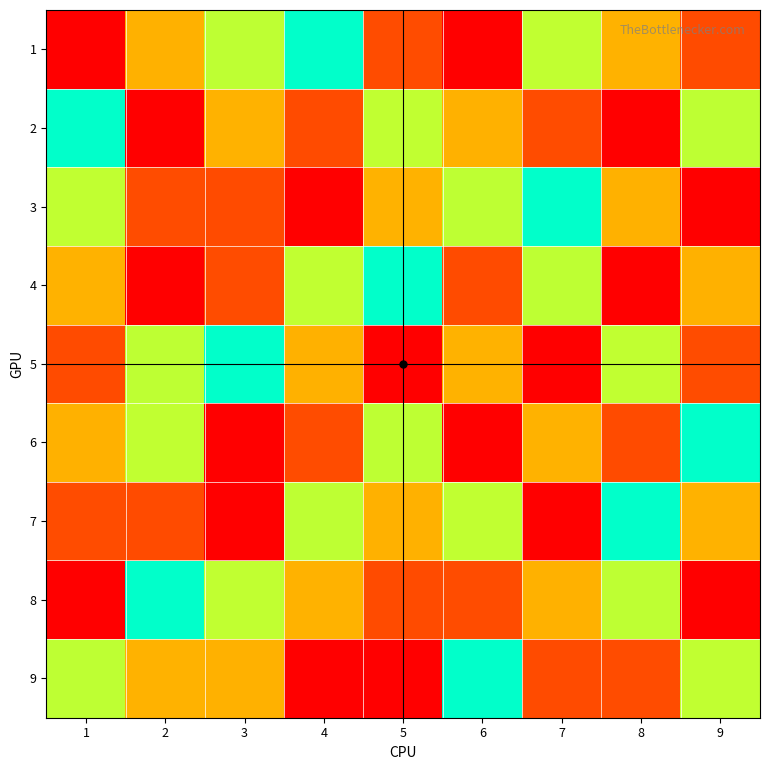

Reading left to right, transcribe all the data shown in this chart.

1: 1=9	2=7	3=4	4=5	5=2	6=1	7=6	8=3	9=8
2: 1=5	2=1	3=3	4=8	5=6	6=7	7=2	8=9	9=4
3: 1=6	2=2	3=8	4=9	5=3	6=4	7=5	8=7	9=1
4: 1=3	2=9	3=2	4=6	5=5	6=8	7=4	8=1	9=7
5: 1=8	2=4	3=5	4=7	5=1	6=3	7=9	8=6	9=2
6: 1=7	2=6	3=1	4=2	5=4	6=9	7=3	8=8	9=5
7: 1=2	2=8	3=9	4=4	5=7	6=6	7=1	8=5	9=3
8: 1=1	2=5	3=6	4=3	5=8	6=2	7=7	8=4	9=9
9: 1=4	2=3	3=7	4=1	5=9	6=5	7=8	8=2	9=6